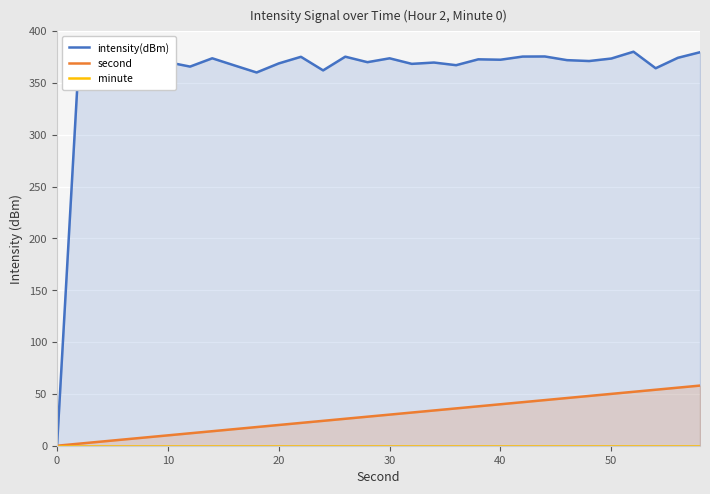

Is it true that second equals 40 at 40?

True